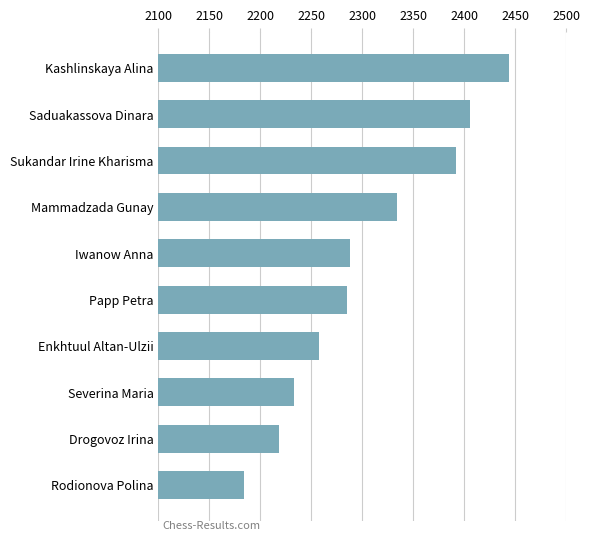

What is the label of the 7th bar from the bottom?

Mammadzada Gunay